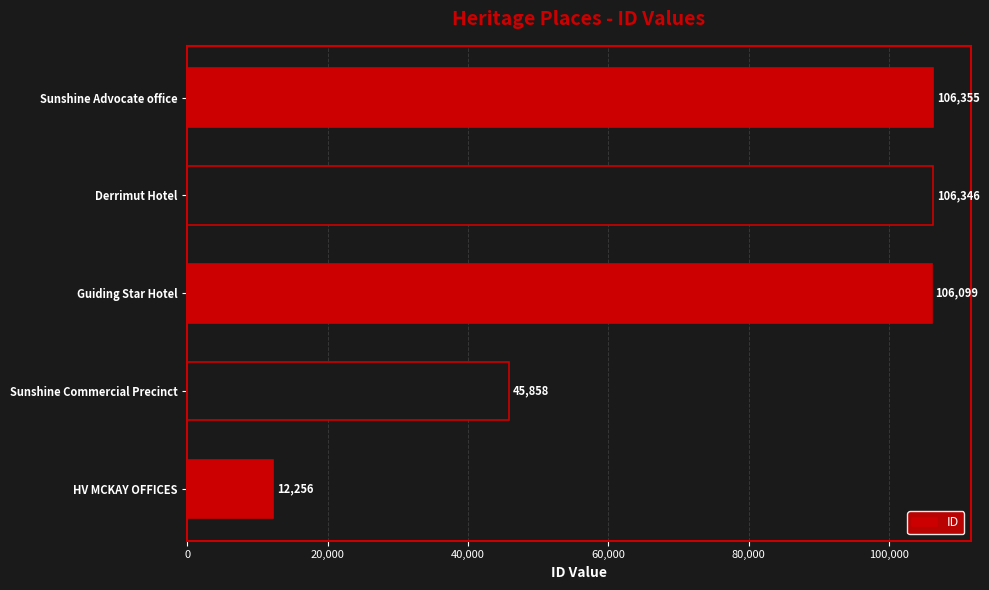

Reading bottom to top, transcribe all the data shown in this chart.

HV MCKAY OFFICES=12256	Sunshine Commercial Precinct=45858	Guiding Star Hotel=106099	Derrimut Hotel=106346	Sunshine Advocate office=106355